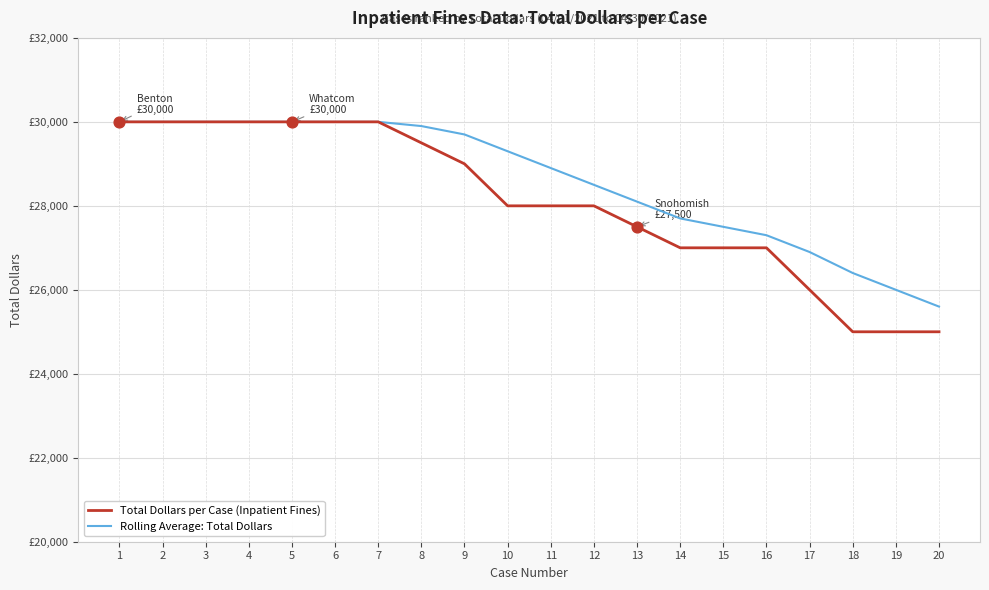

What are all the series names shown in the legend?

Total Dollars per Case (Inpatient Fines), Rolling Average: Total Dollars